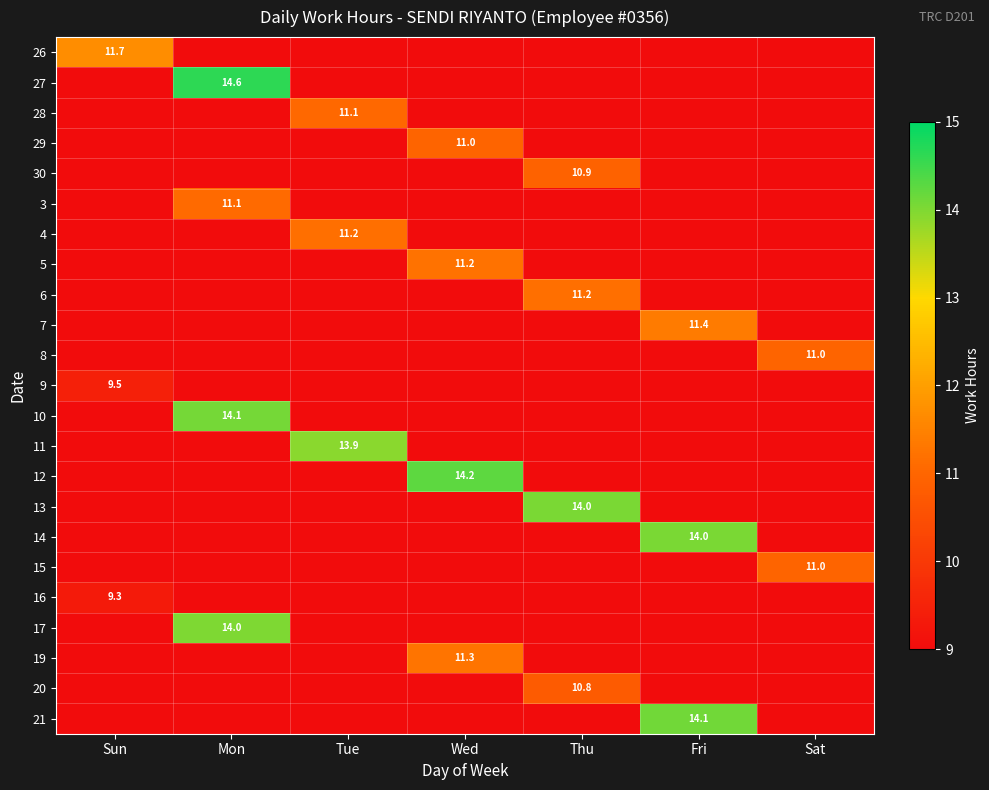

At which category does the chart reach its peak across all series?

Mon